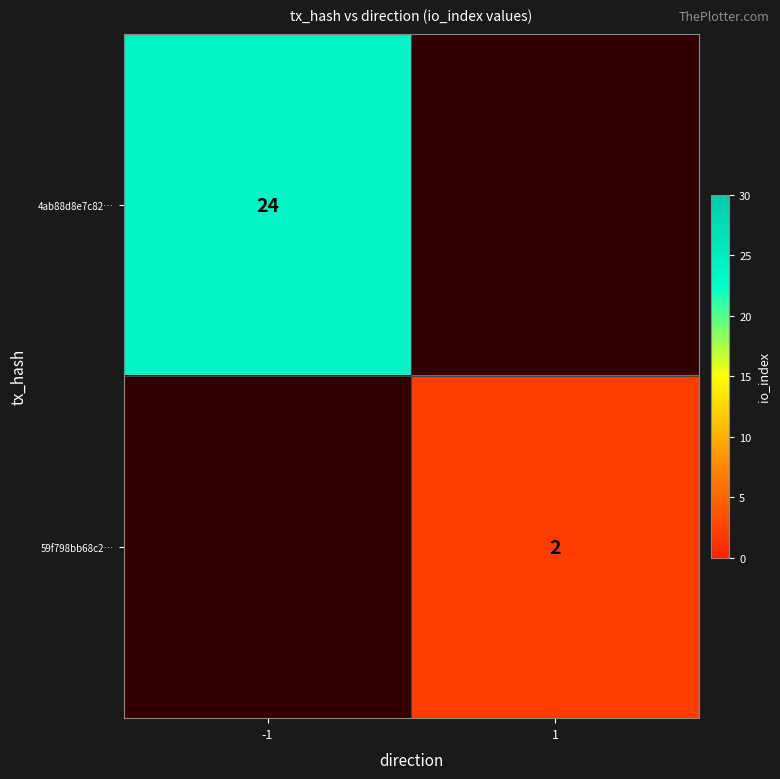

Is the value of 4ab88d8e7c82… at -1 greater than the value of 59f798bb68c2… at 1?

Yes